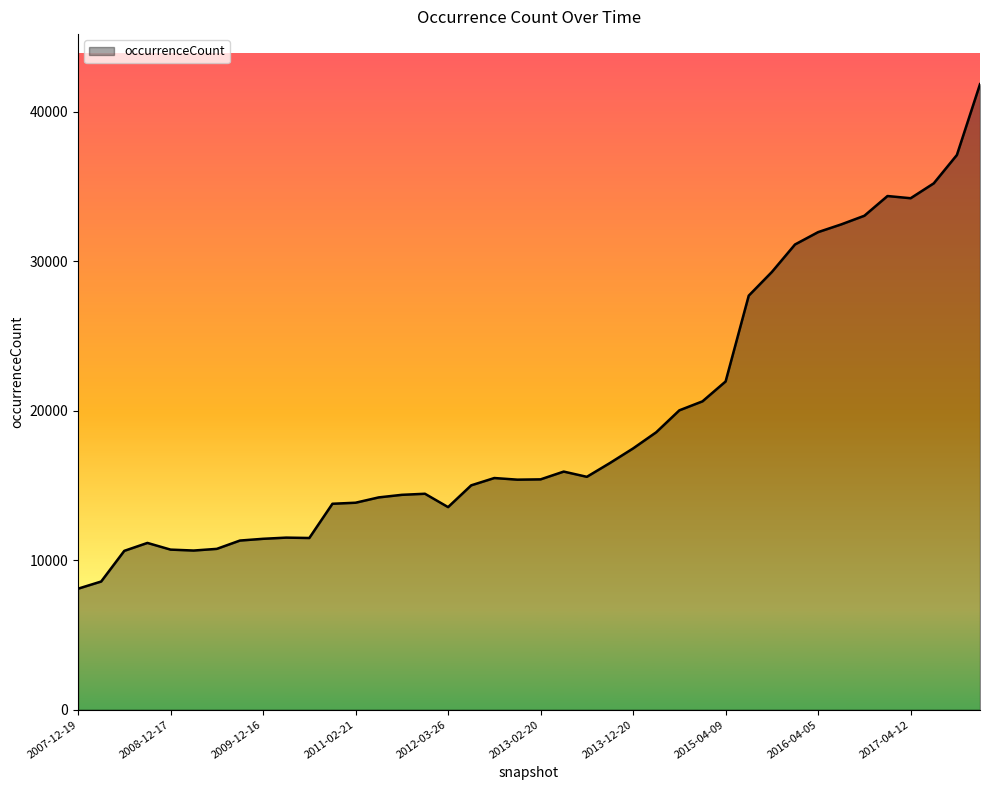

What is the minimum value shown in the chart?

8095